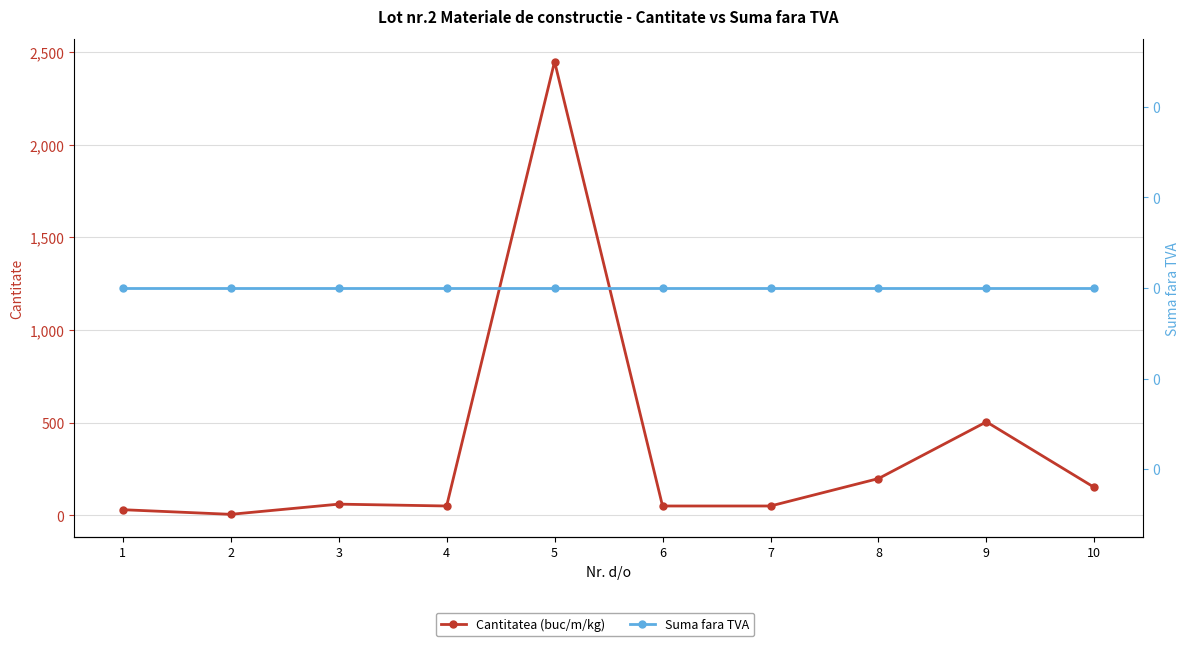

Which category has the lowest value in the Suma fara TVA series?

1